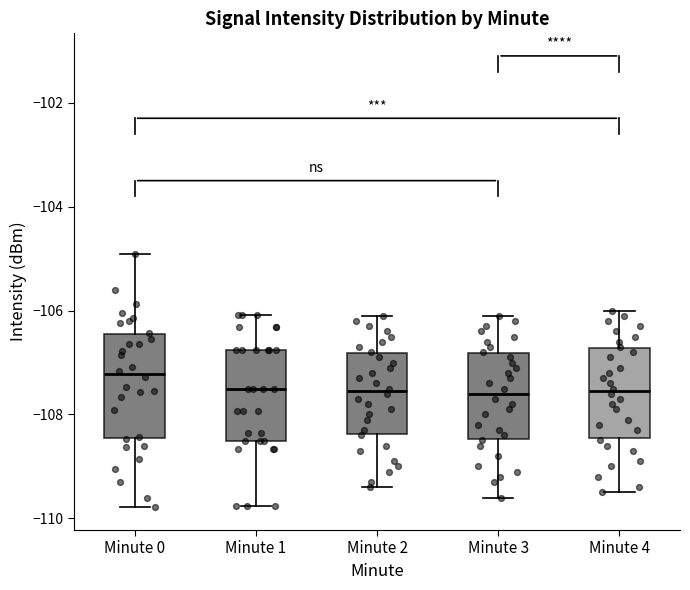

Reading left to right, transcribe this box plot: for each box, give where its median line is, the range the box spans, and where its two whiskers end, as read against the y-axis. The values are not printed on the chart, so give them approximately, as read against the axis.

Minute 0: median -107.2, box -108.4 to -106.4, whiskers -109.8 to -105.0
Minute 1: median -107.6, box -108.6 to -106.8, whiskers -109.8 to -106.0
Minute 2: median -107.6, box -108.4 to -106.8, whiskers -109.4 to -106.0
Minute 3: median -107.6, box -108.4 to -106.8, whiskers -109.6 to -106.0
Minute 4: median -107.6, box -108.4 to -106.8, whiskers -109.4 to -106.0